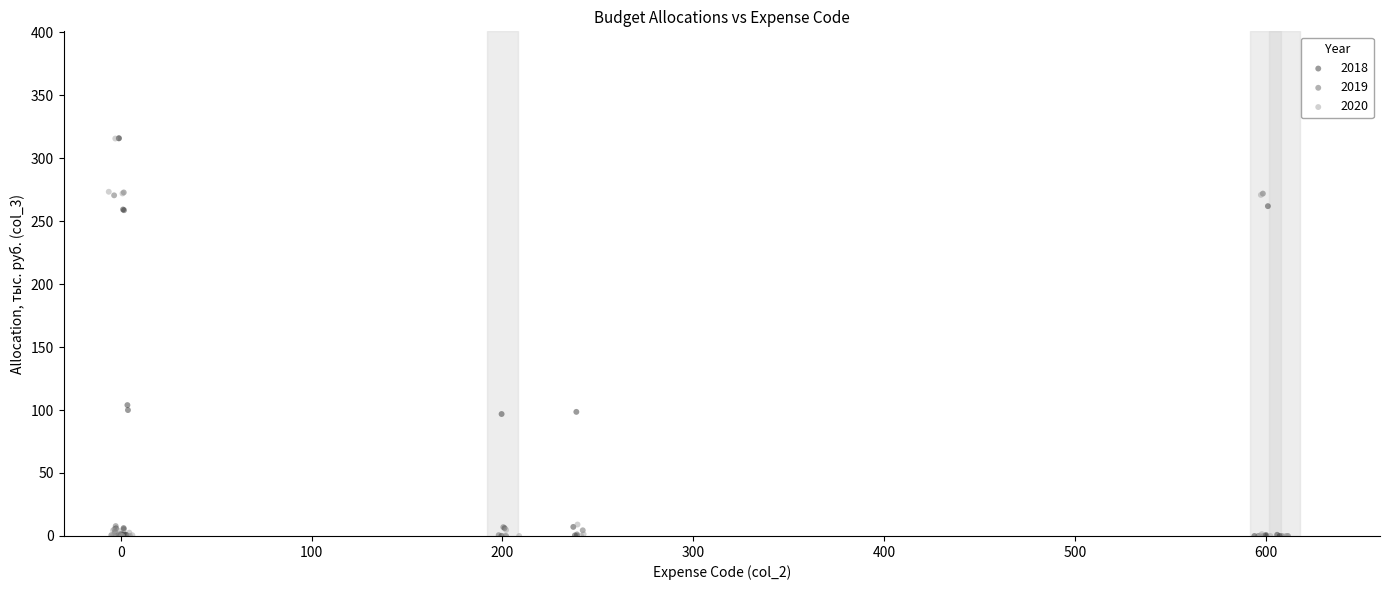

Which series has the widest spread of Y values?

2018